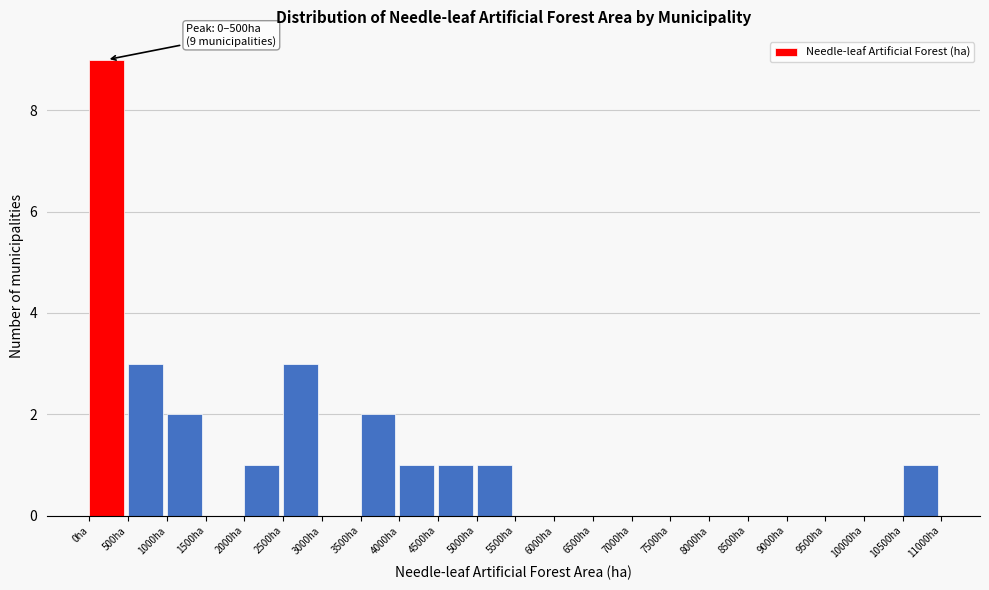

Which range on the x-axis has the tallest bar?

0 to 500